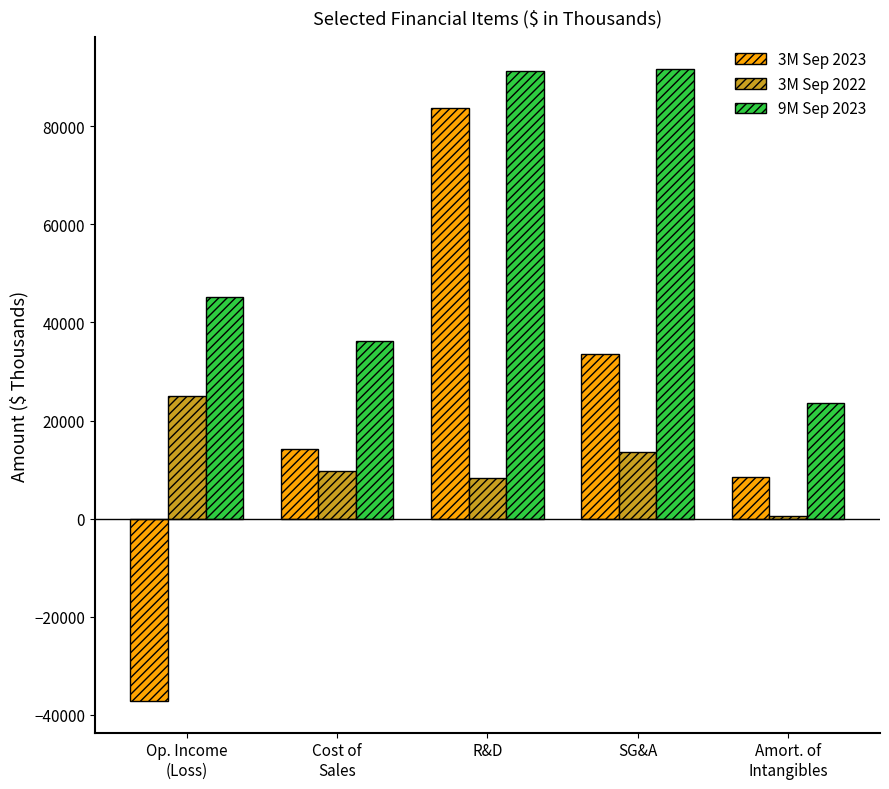

What is the difference between the 3M Sep 2022 values at Amort. of
Intangibles and Op. Income
(Loss)?

24584